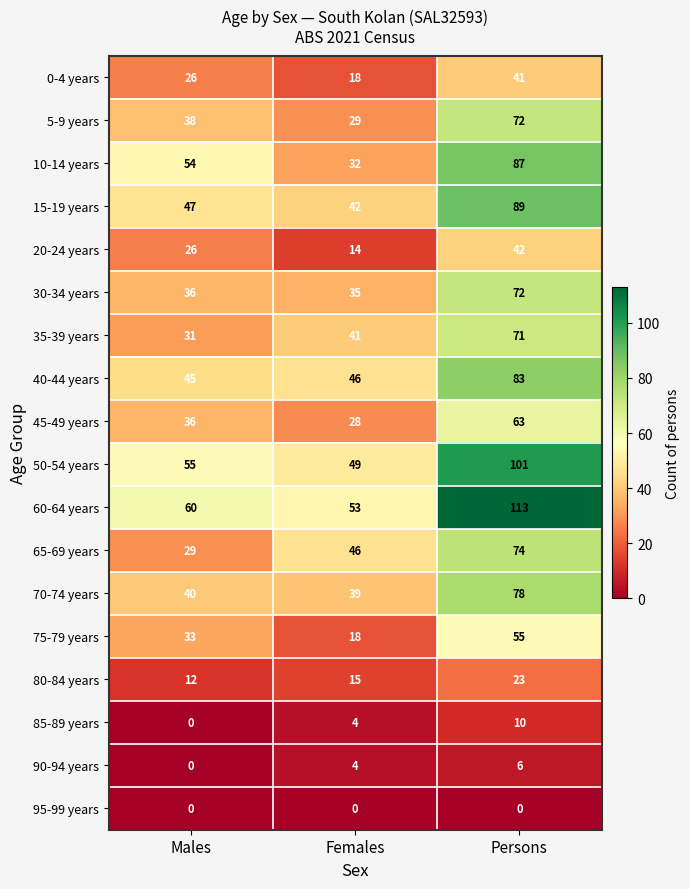

At which label does 20-24 years reach its peak?

Persons